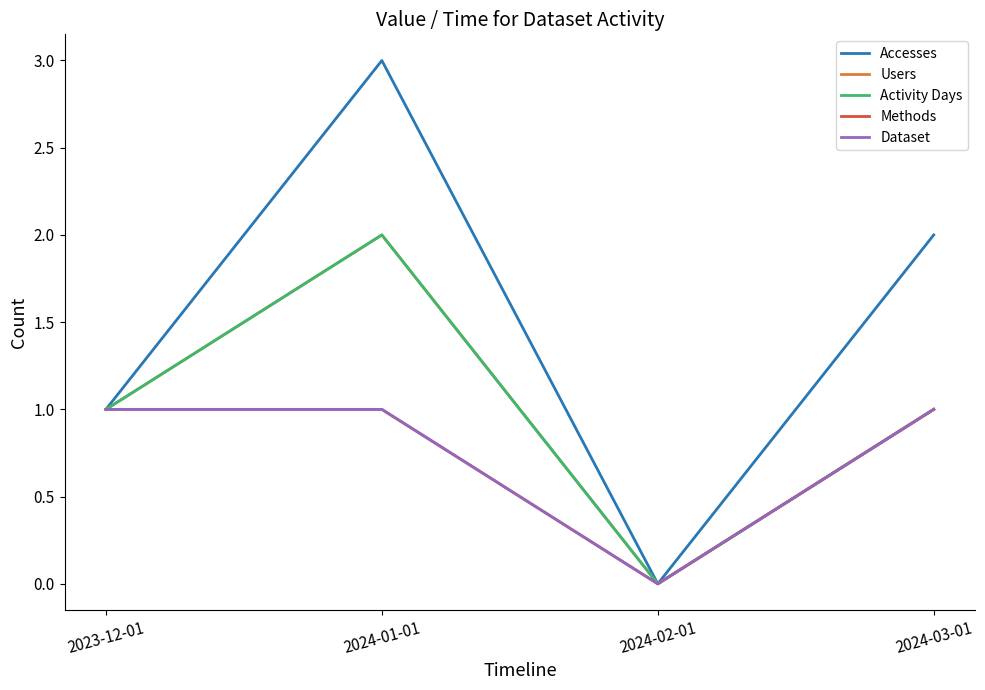

How many lines are shown in the chart?

5